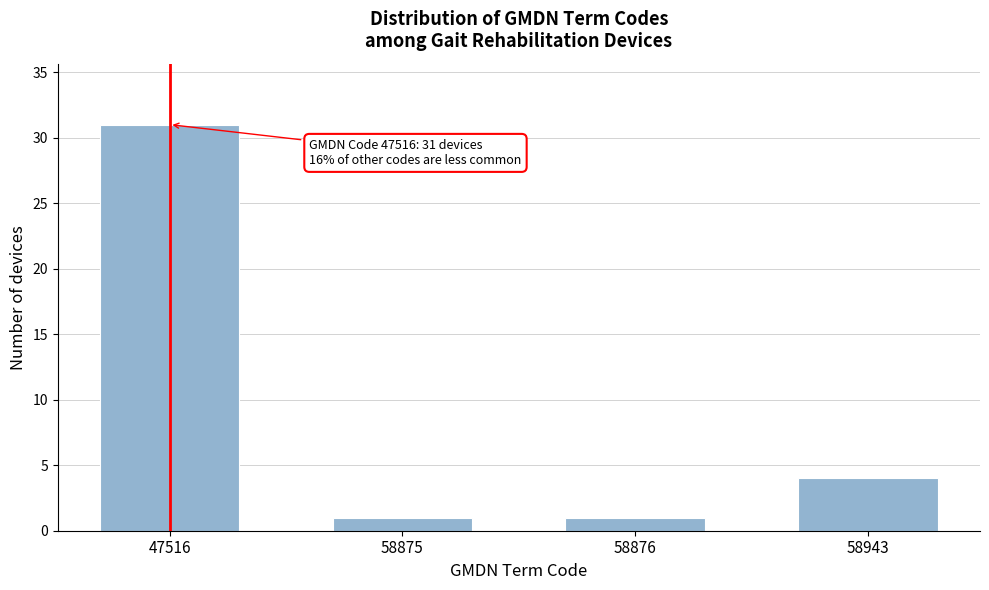

Reading left to right, extract all data points from this chart.

47516=31	58875=1	58876=1	58943=4